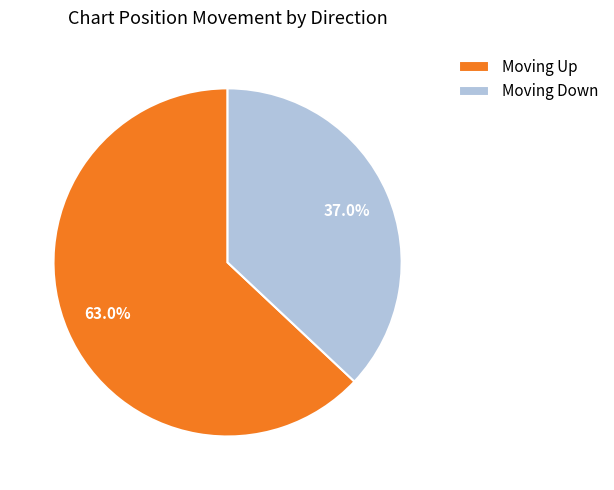

Approximately how many times larger is the value at Moving Down compared to Moving Up?

0.6